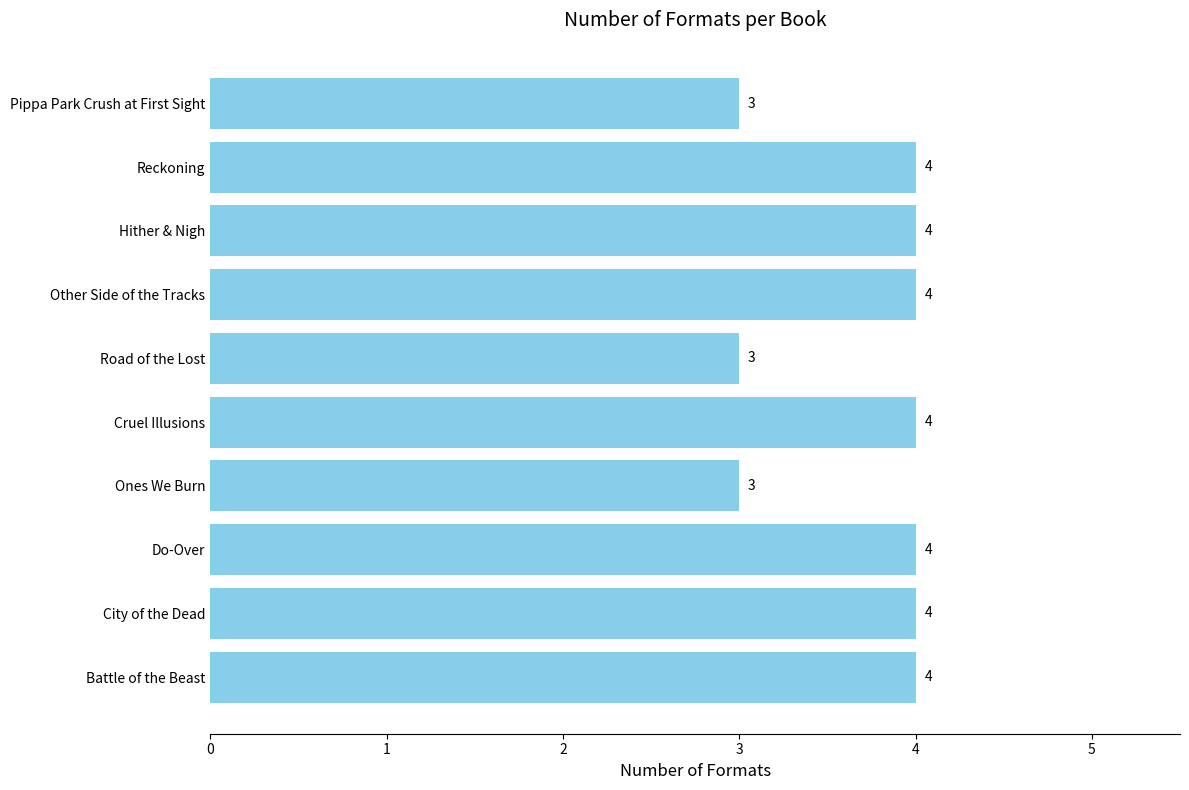

Reading bottom to top, list all the values displayed in this chart.

Battle of the Beast=4	City of the Dead=4	Do-Over=4	Ones We Burn=3	Cruel Illusions=4	Road of the Lost=3	Other Side of the Tracks=4	Hither & Nigh=4	Reckoning=4	Pippa Park Crush at First Sight=3